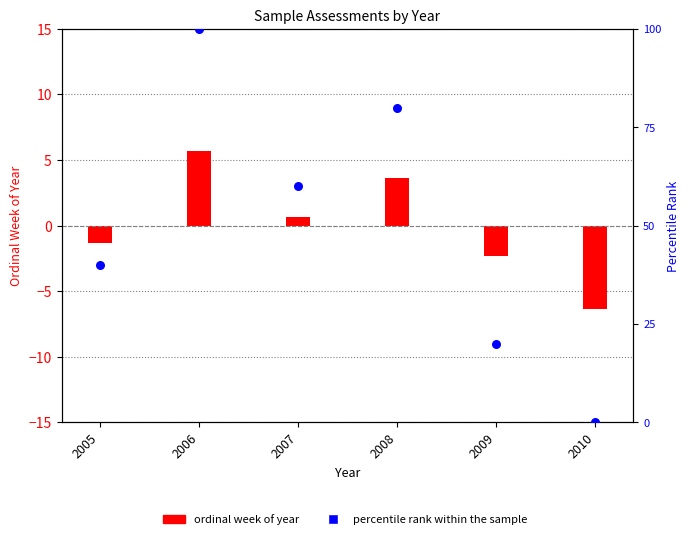

What are all the series names shown in the legend?

ordinal week of year, percentile rank within the sample